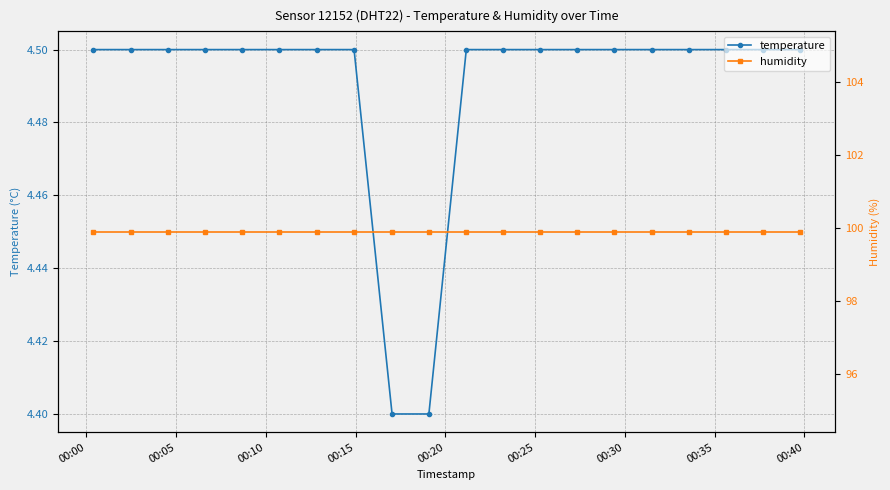

What is the greatest value displayed?

99.9